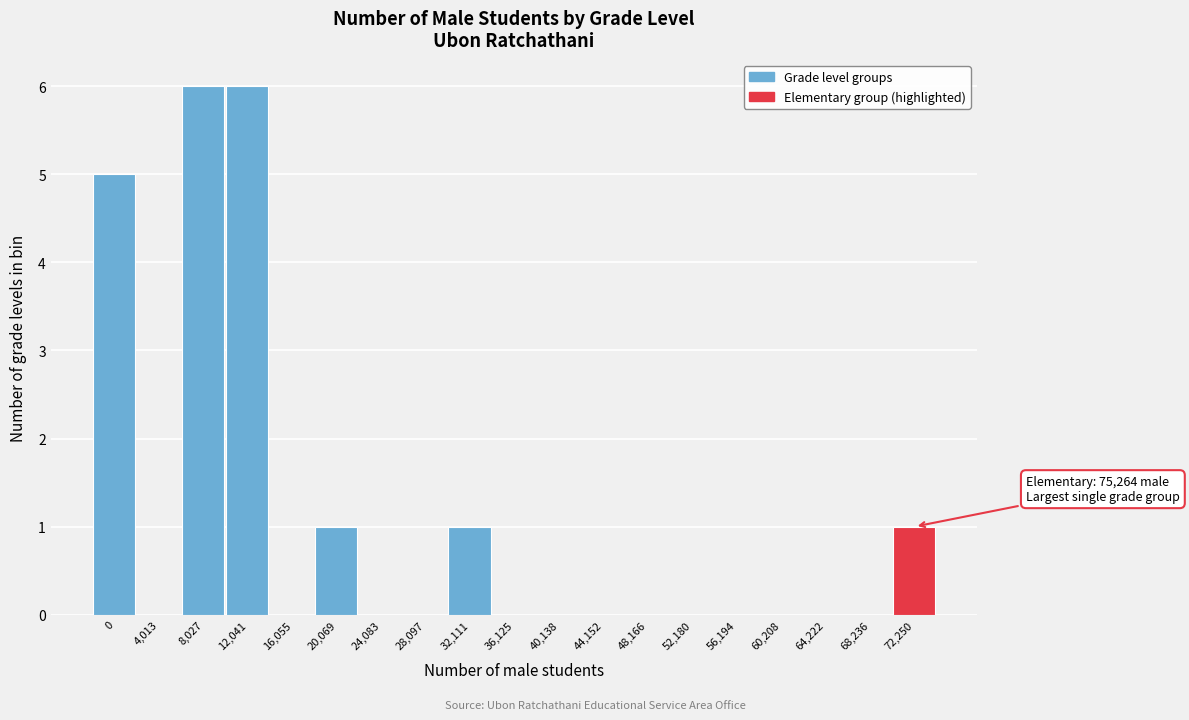

Reading left to right, extract all data points from this chart.

0=5	4,013=0	8,027=6	12,041=6	16,055=0	20,069=1	24,083=0	28,097=0	32,111=1	36,125=0	40,138=0	44,152=0	48,166=0	52,180=0	56,194=0	60,208=0	64,222=0	68,236=0	72,250=1